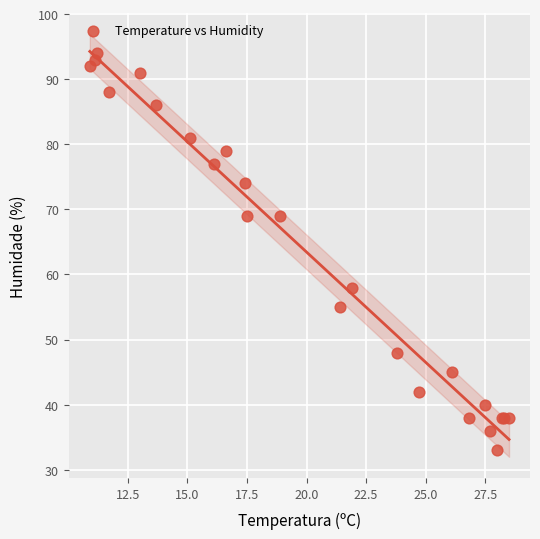

What Y value in the scatter plot is closest to 63?

58